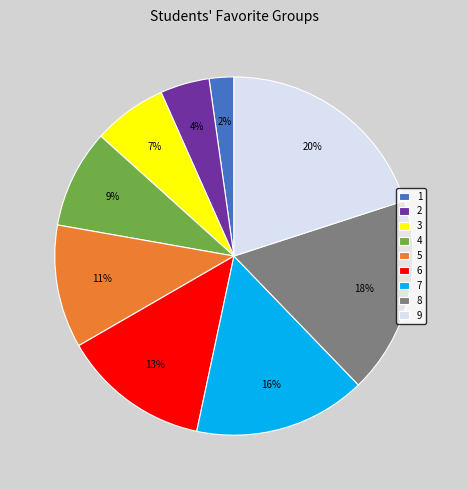

Count the number of slices in the pie.

9